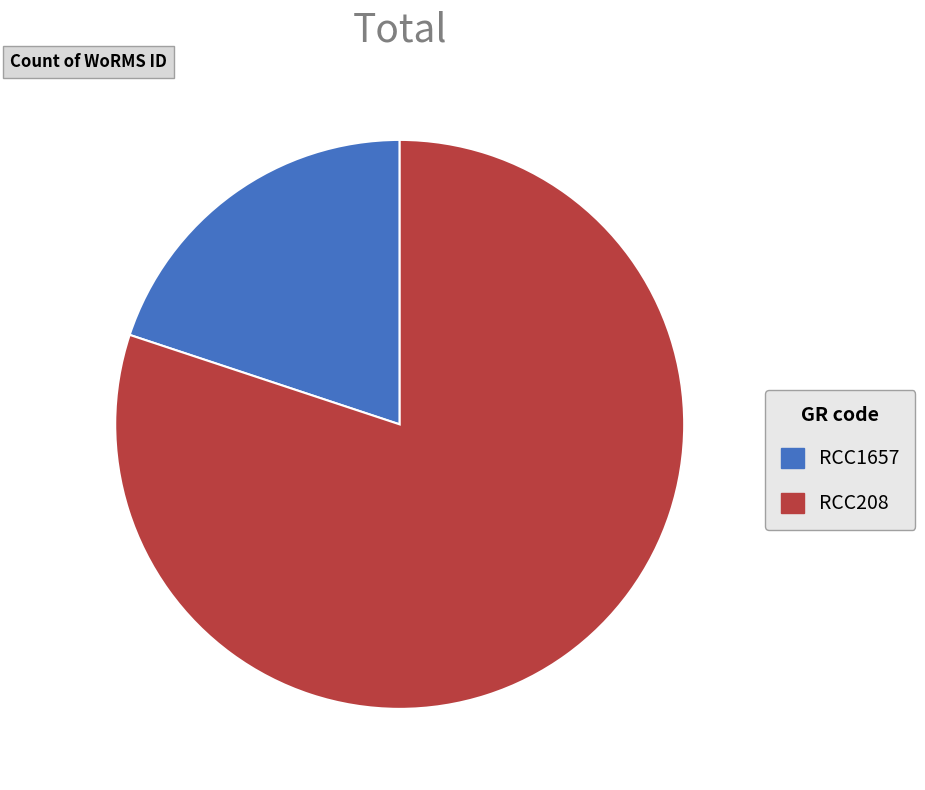

Count the number of slices in the pie.

2